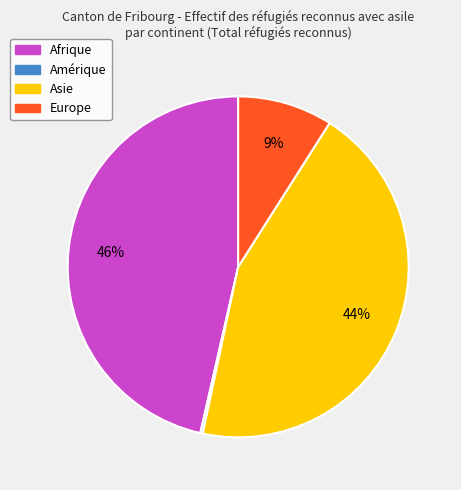

Is there a majority slice in this chart?

No